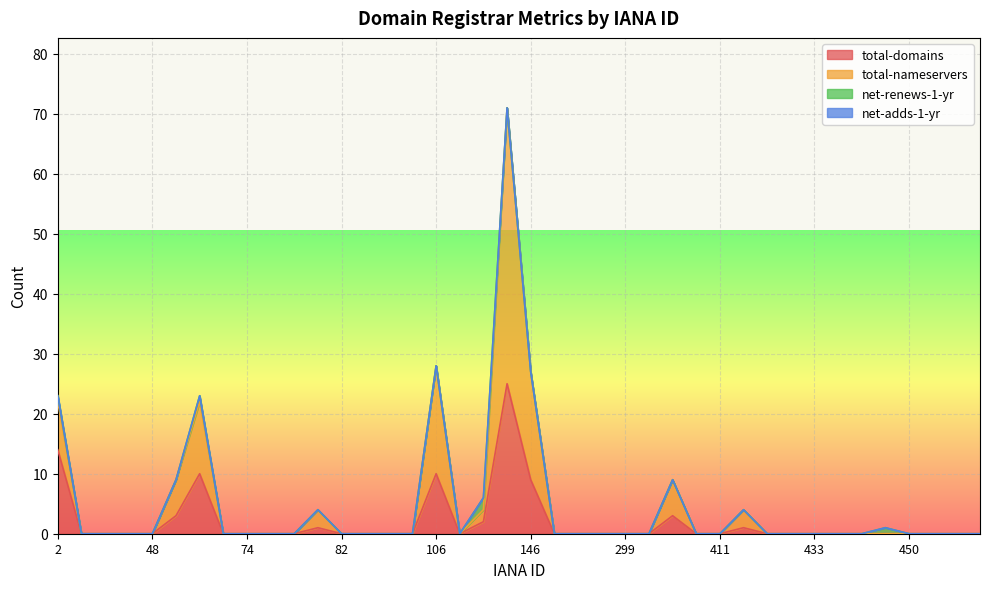

The total-nameservers series shows 23 at 460. True or false?

False